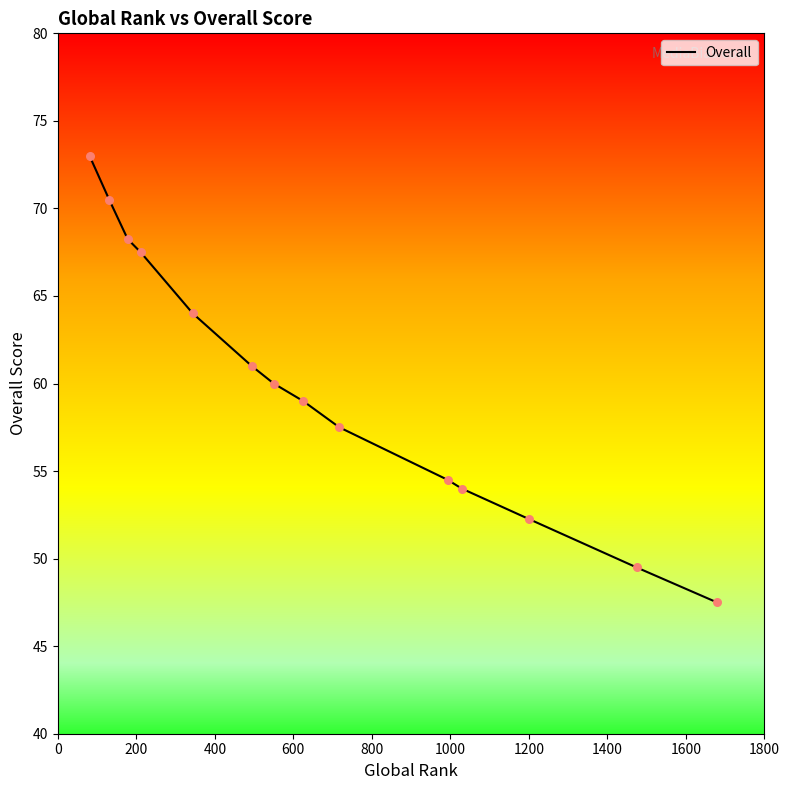

What is the difference between the maximum and minimum values?

25.5